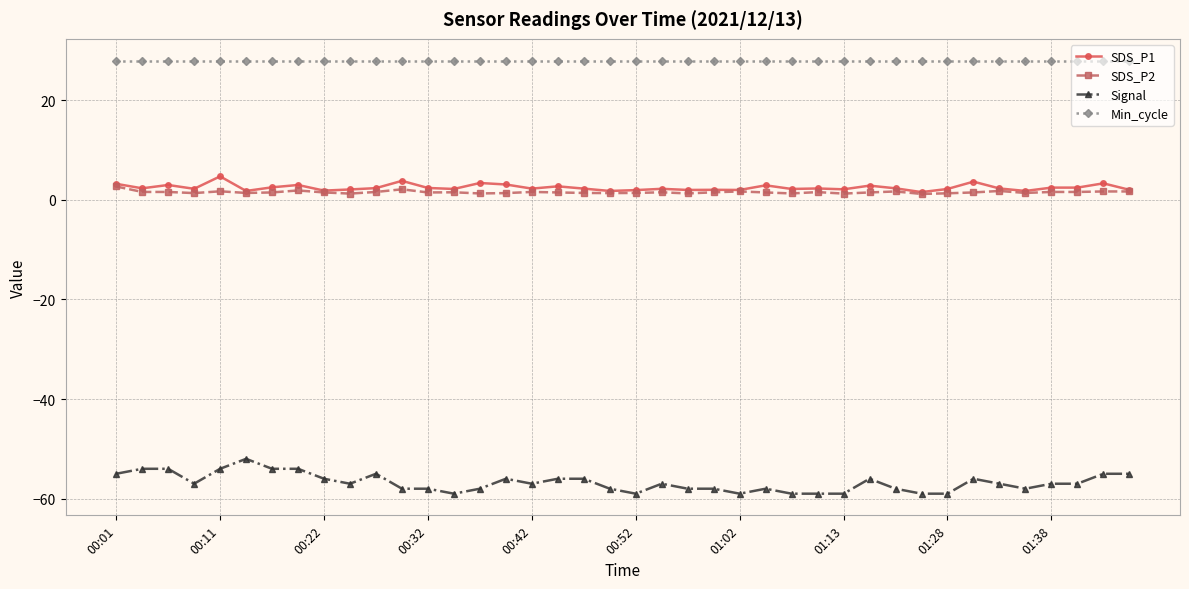

What is the highest value of the Signal series?

-52.0